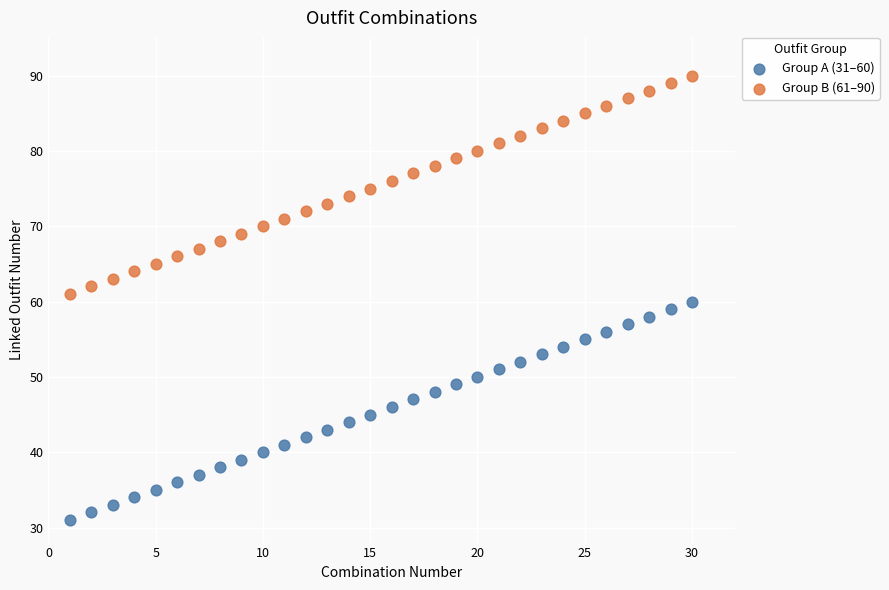

Across all data points, what is the range of X values (max minus min)?

29